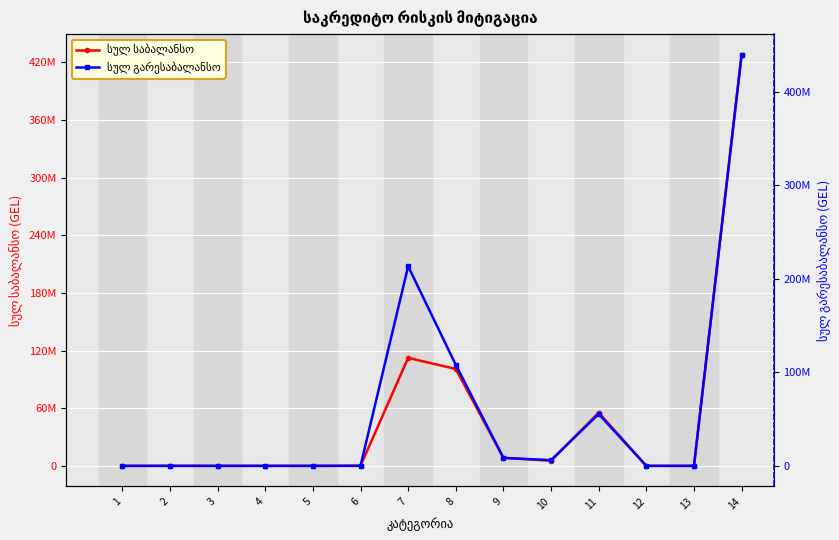

True or false: სულ საბალანსო and სულ გარესაბალანსო cross at least once.

False